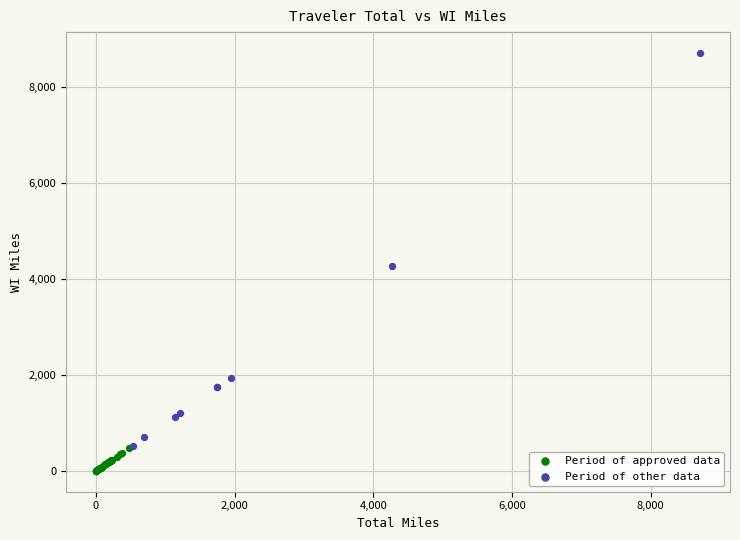

Which series contains the highest Y value?

Period of other data